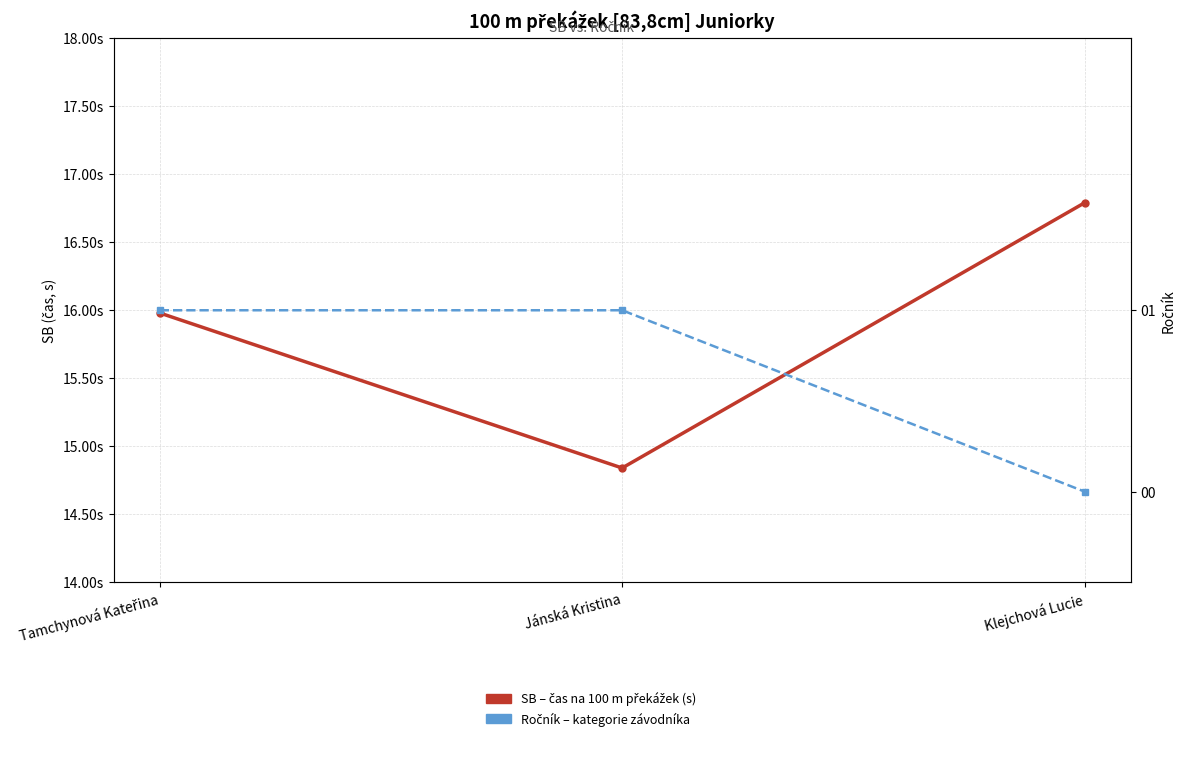

Which series changed the most between Tamchynová Kateřina and Klejchová Lucie?

Ročník